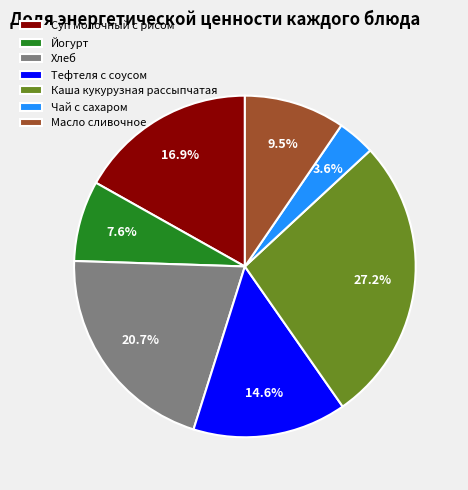

Which category has the smallest portion of the pie?

Чай с сахаром